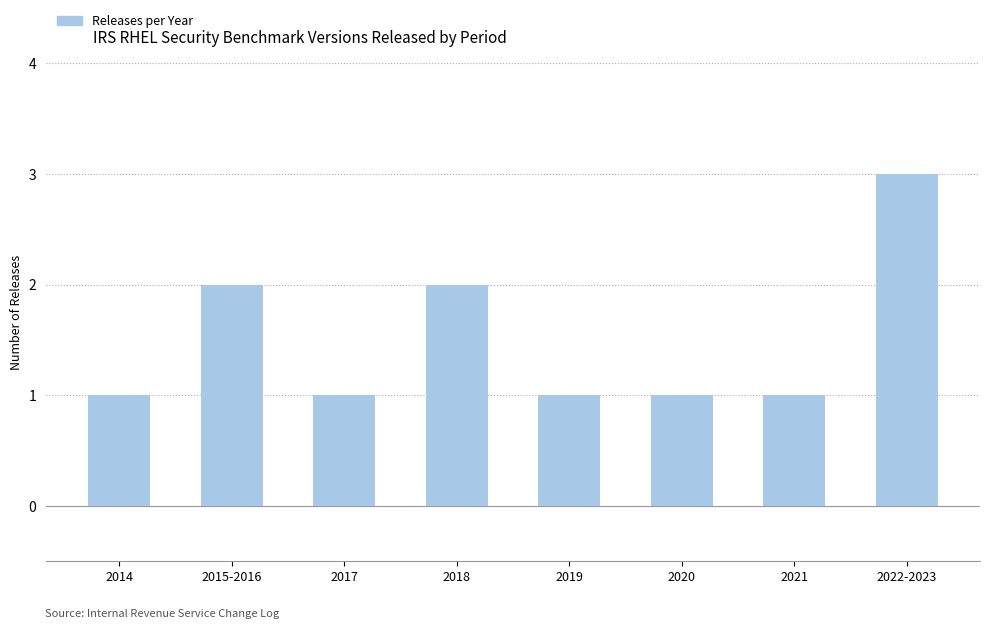

What is the average value?

2